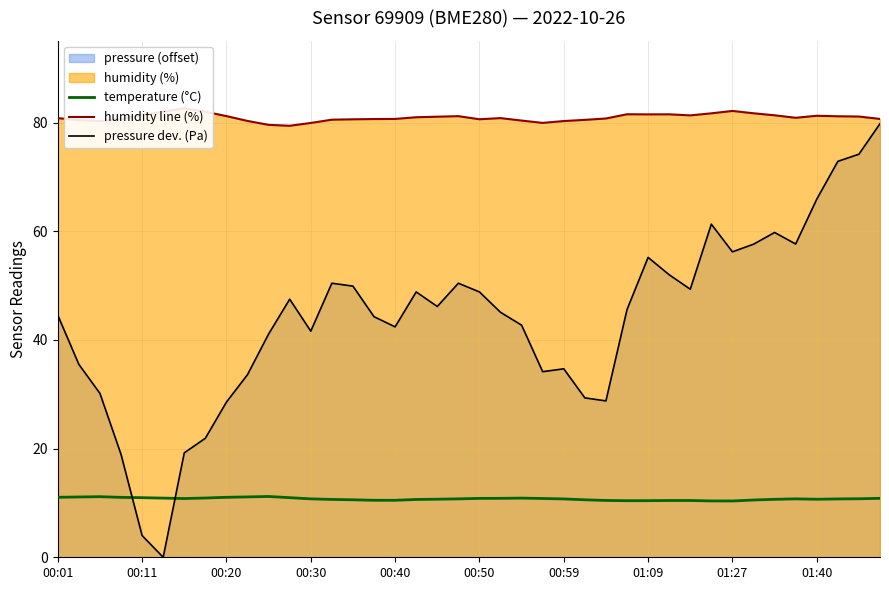

Does the chart have visible grid lines?

Yes